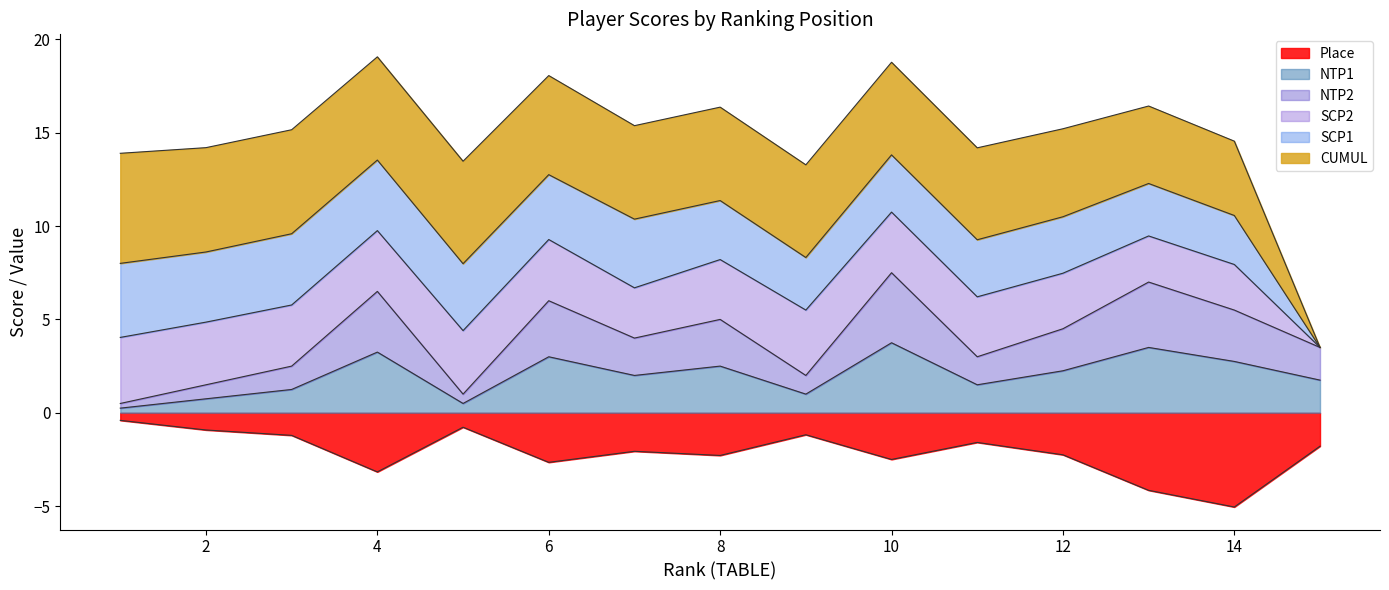

Between 7 and 14, which is larger?

14